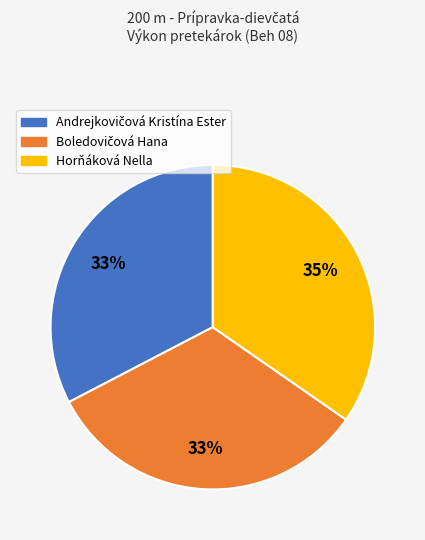

How many slices are in this pie chart?

3